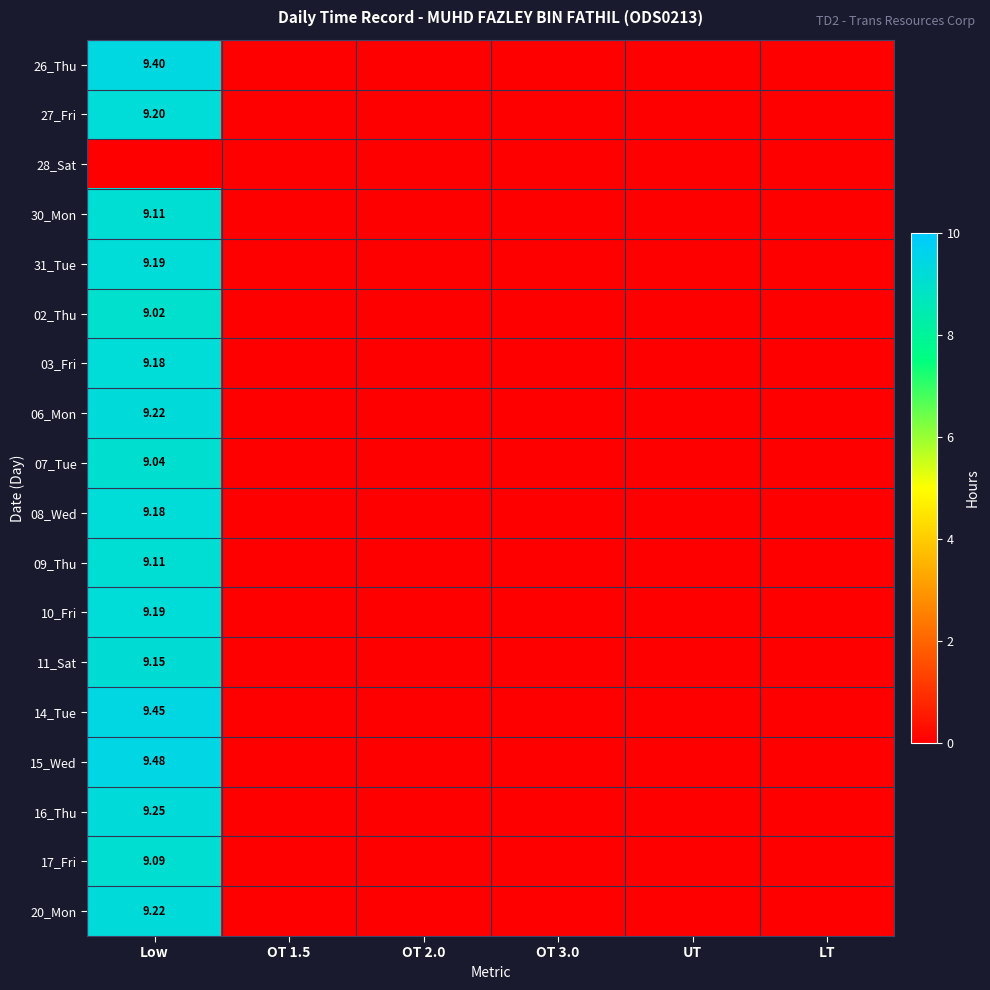

At how many categories does at least one series exceed 6?

1